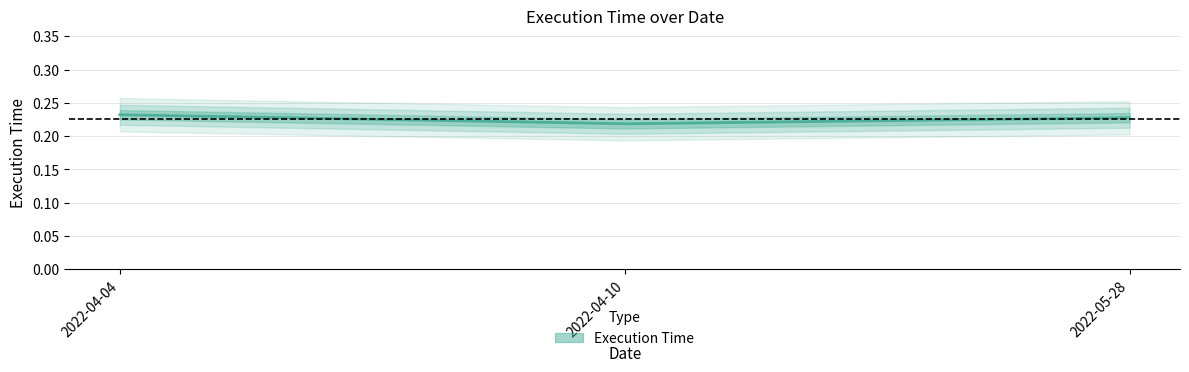

Does the chart have visible grid lines?

Yes